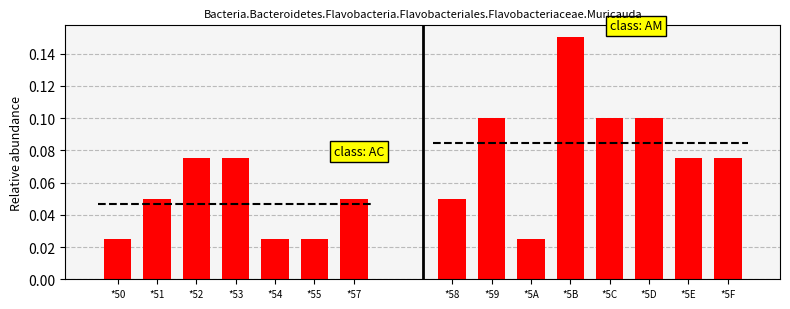

What is the label of the 16th bar from the right?

*5C